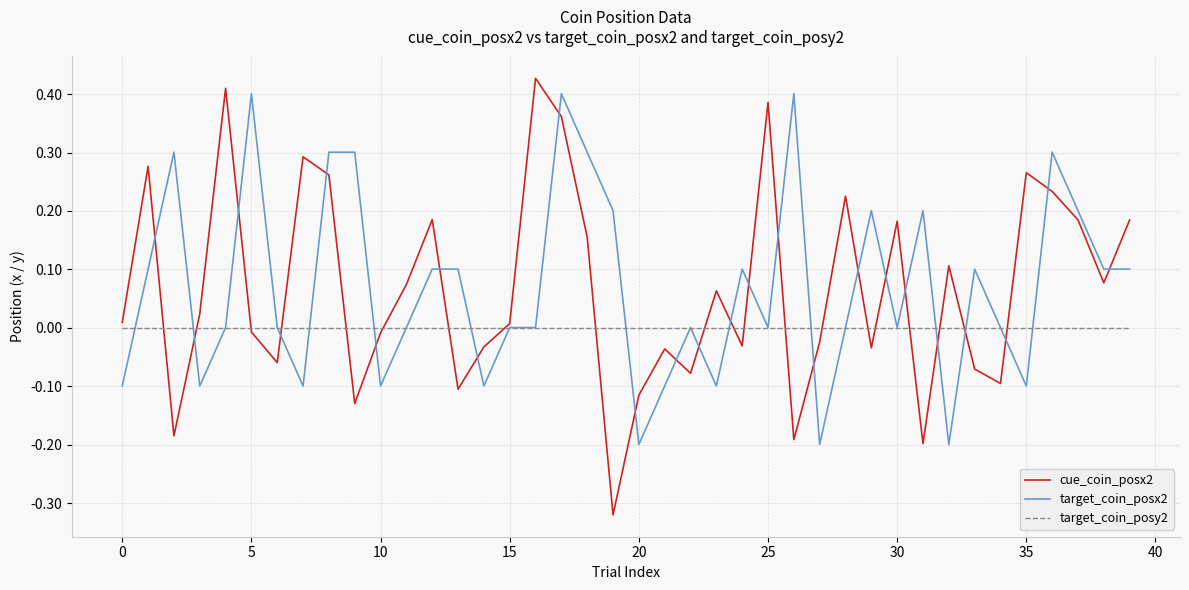

Which series has the widest spread of values?

cue_coin_posx2